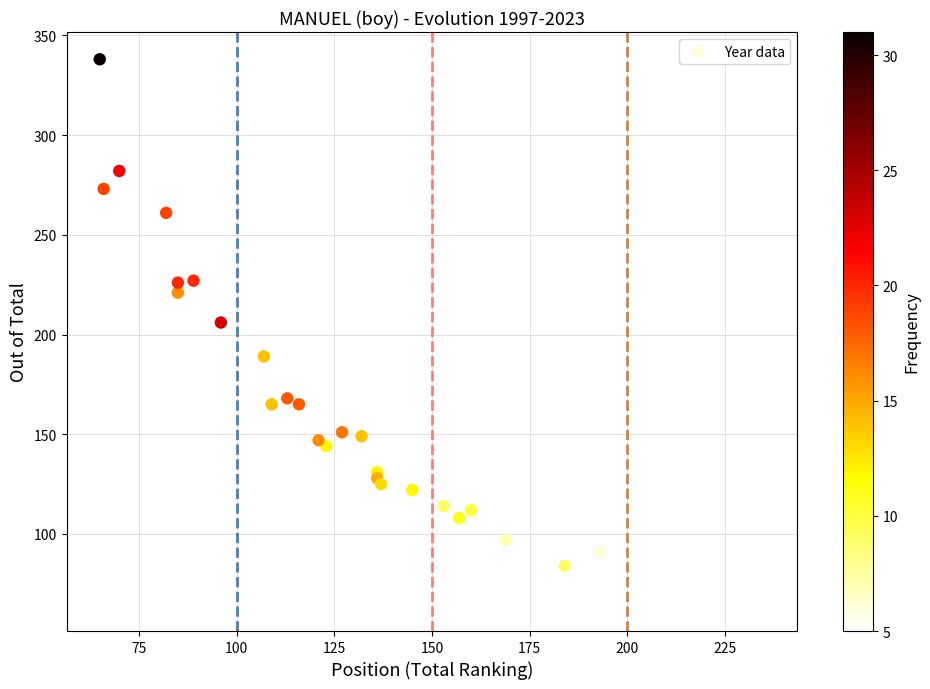

What Y value in the scatter plot is closest to 201?

206